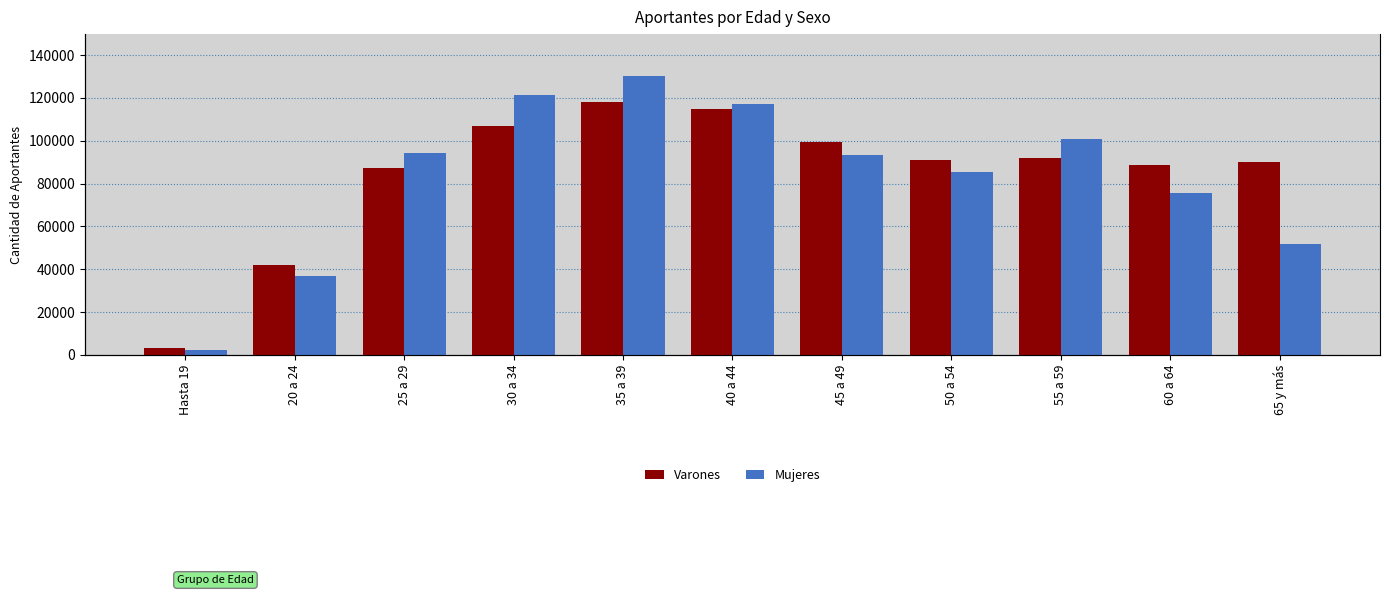

List the series in order of their overall mean, lowest first.

Mujeres, Varones